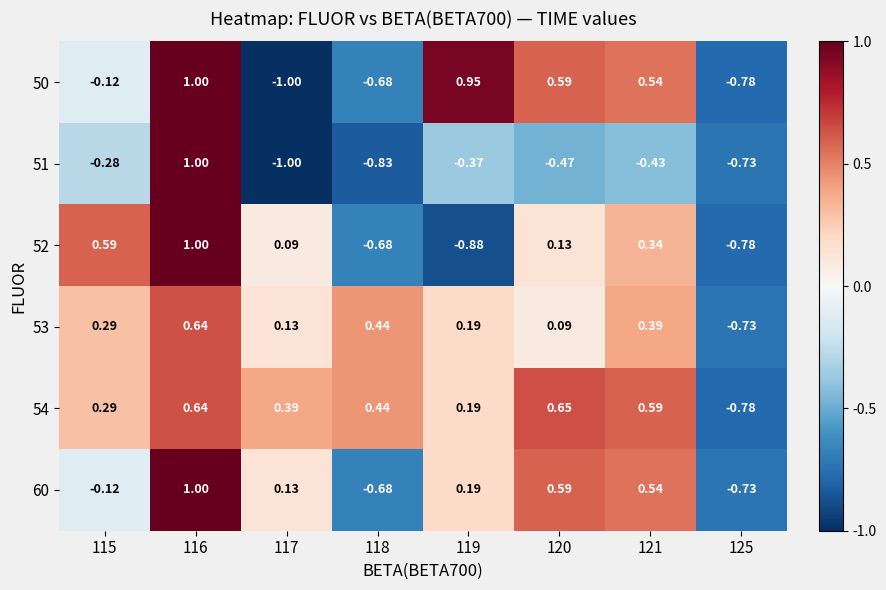

Is the value of 54 at 119 greater than the value of 52 at 117?

Yes